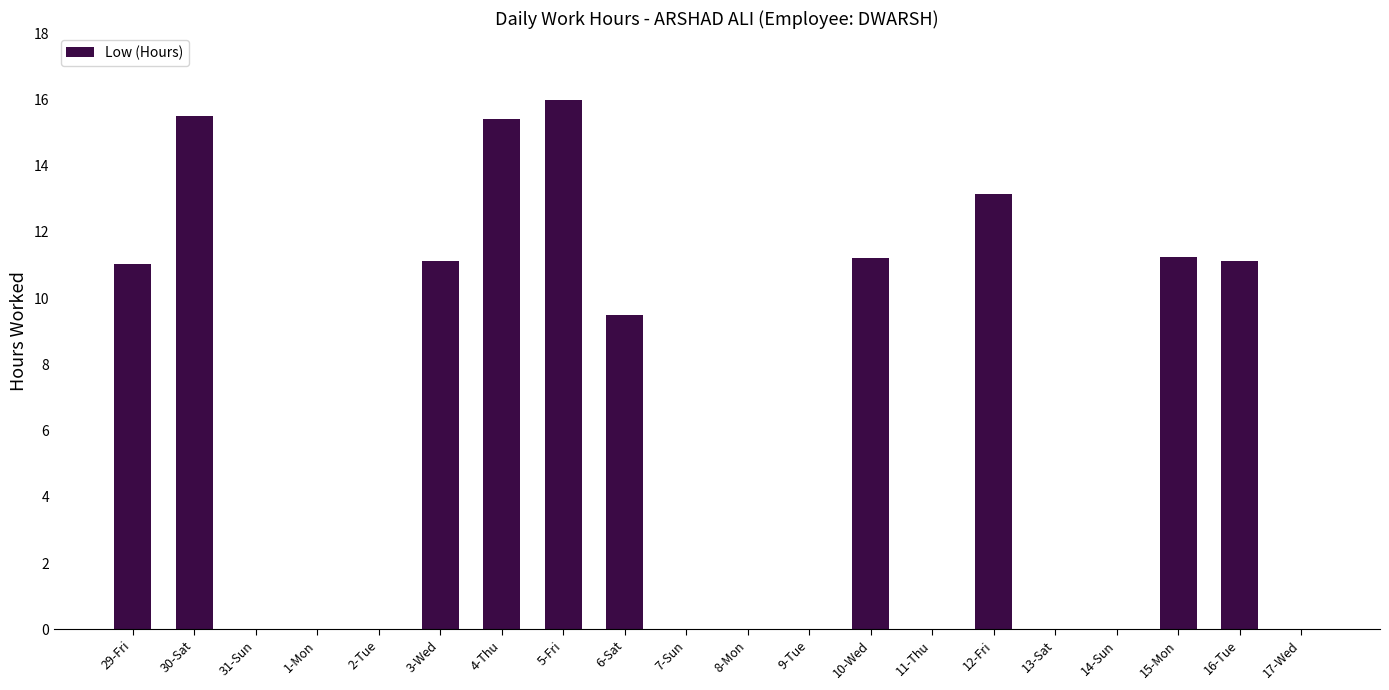

Is it true that the value at 4-Thu is 25.5?

False